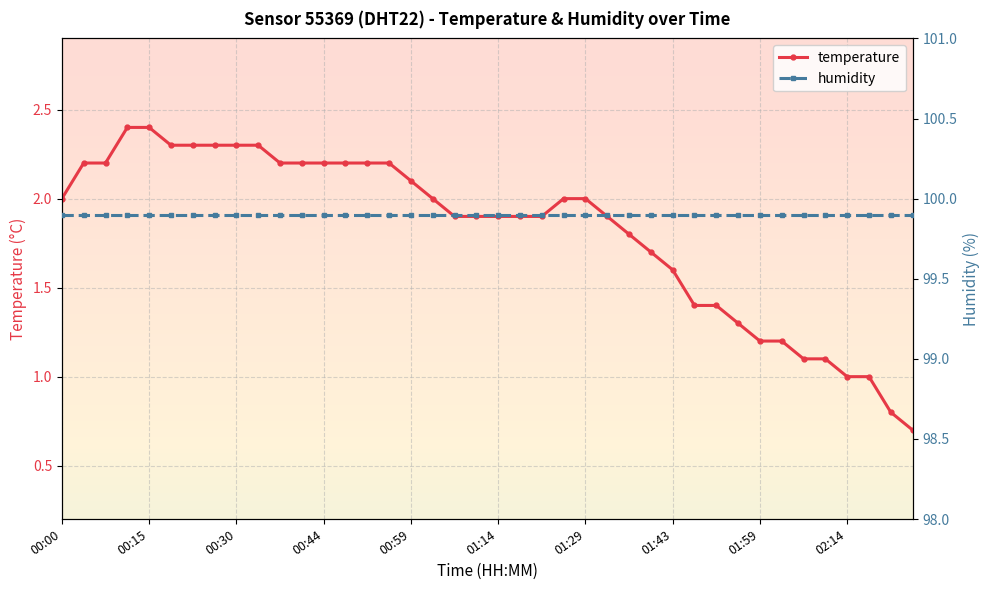

How many lines are shown in the chart?

2